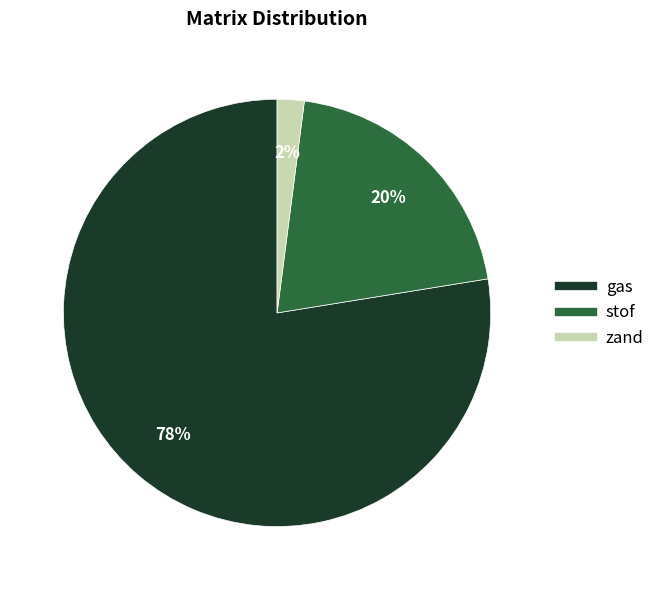

To the nearest percent, what percentage of the pie is stof?

20%